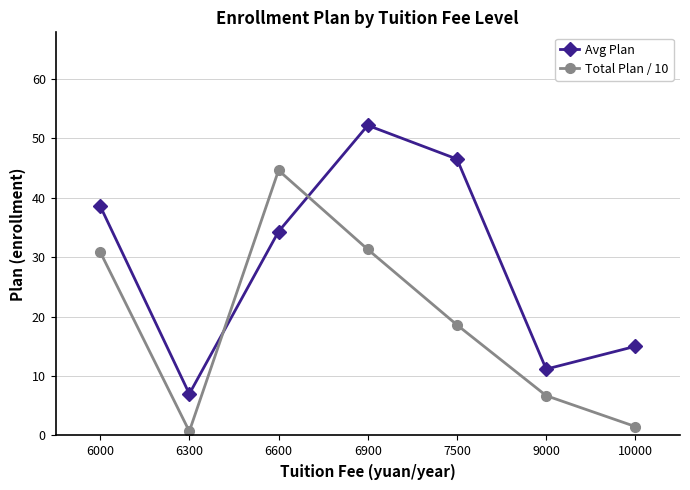

Is the value of Total Plan / 10 at 7500 greater than the value of Avg Plan at 6300?

Yes